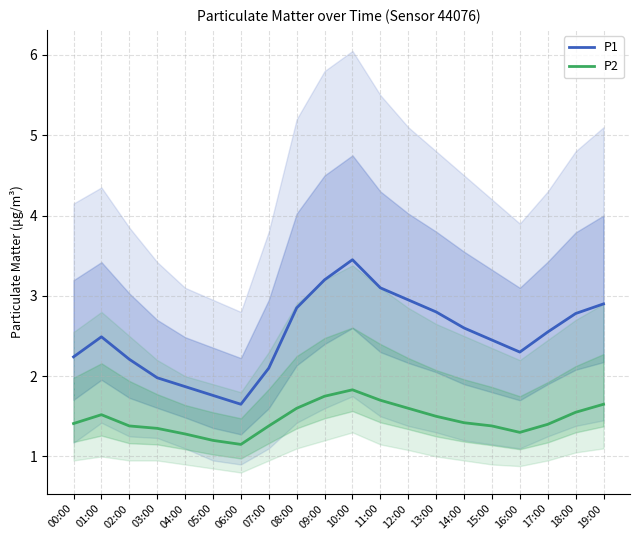

How many interior local valleys does the P2 series have?

2